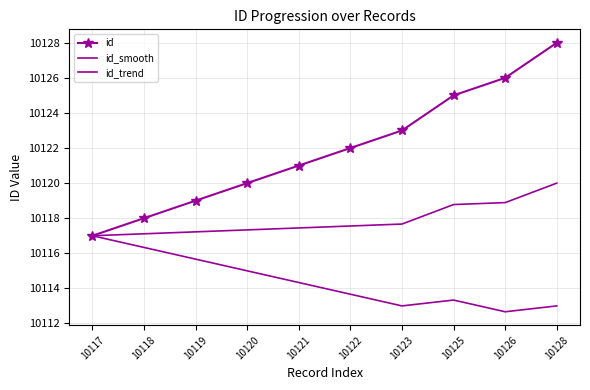

List the labels in order of id_trend value, smallest first.

10126, 10123, 10128, 10125, 10122, 10121, 10120, 10119, 10118, 10117